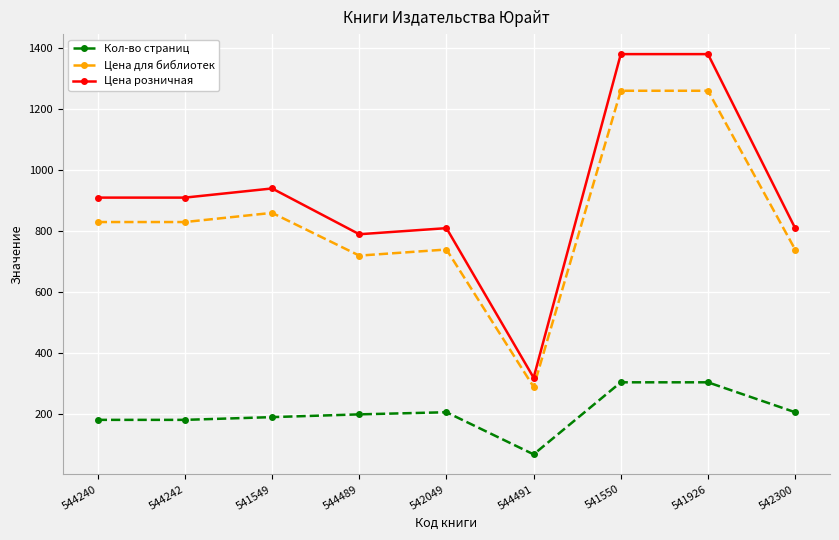

At which category does Цена розничная reach its first local peak?

541549